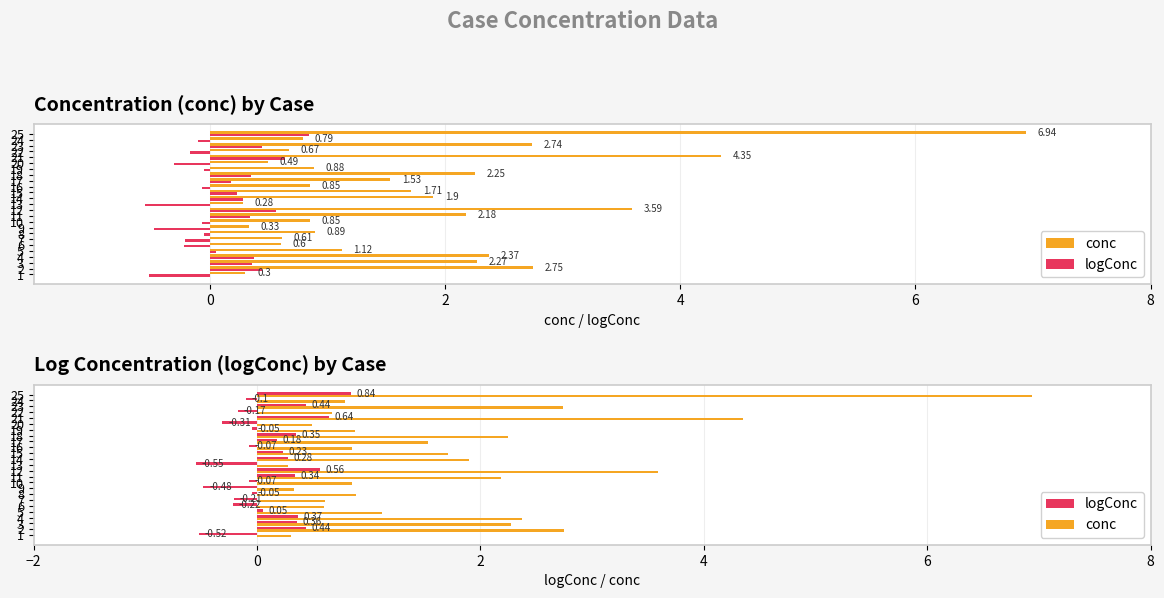

Reading right to left, extract all data points from this chart.

conc: 6.9	0.8	2.7	0.7	4.3	0.5	0.9	2.2	1.5	0.8	1.7	1.9	0.3	3.6	2.2	0.8	0.3	0.9	0.6	0.6	1.1	2.4	2.3	2.8	0.3
logConc: 0.8	-0.1	0.4	-0.2	0.6	-0.3	-0.1	0.3	0.2	-0.1	0.2	0.3	-0.6	0.6	0.3	-0.1	-0.5	-0.1	-0.2	-0.2	0.1	0.4	0.4	0.4	-0.5